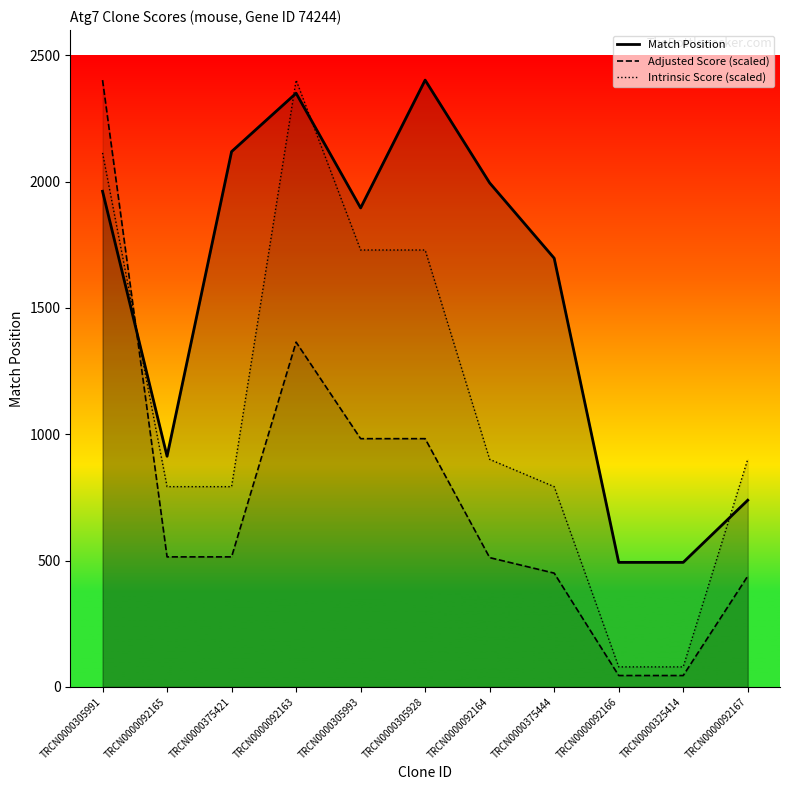

The value of Adjusted Score (scaled) at TRCN0000325414 is 67.3. True or false?

False